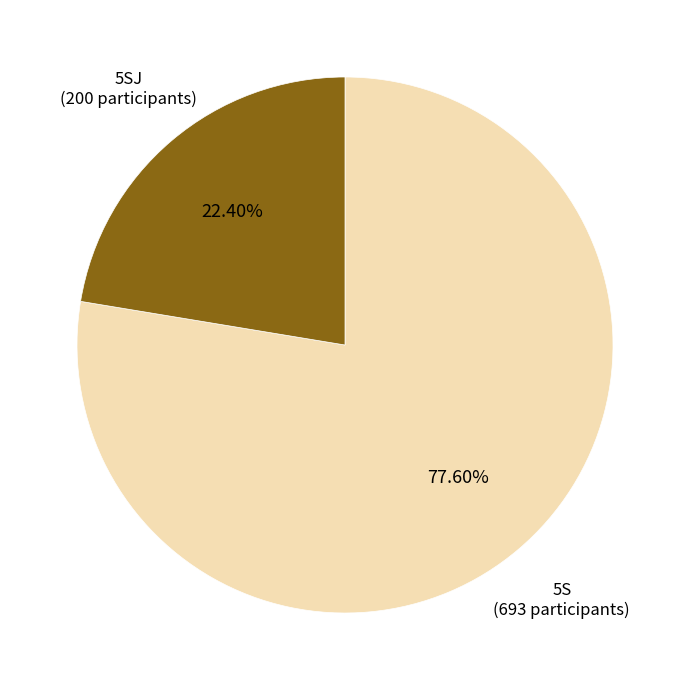

Rank the categories by value from lowest to highest.

5SJ, 5S